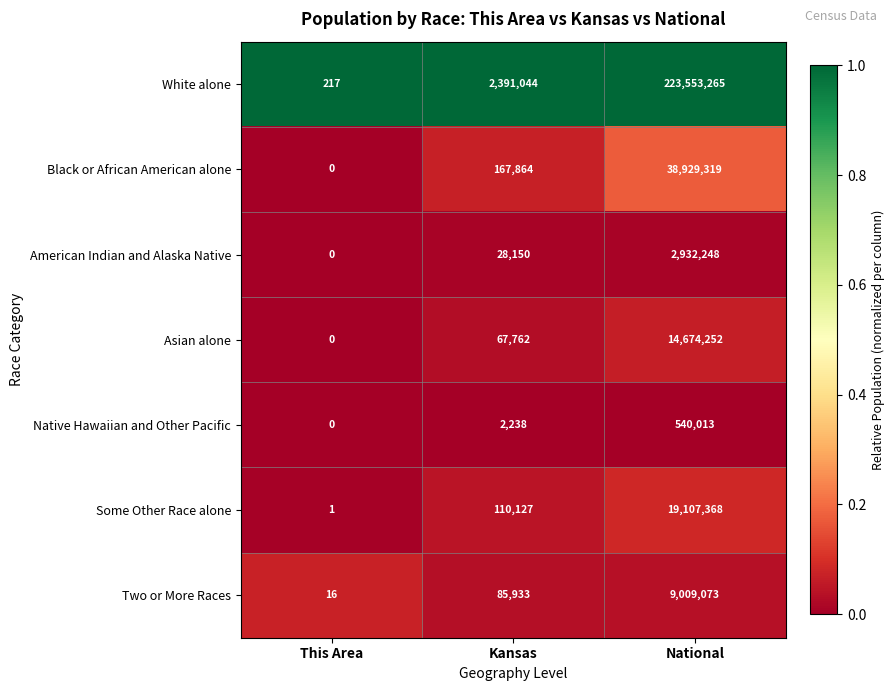

What is the sum of all White alone values?

225944526